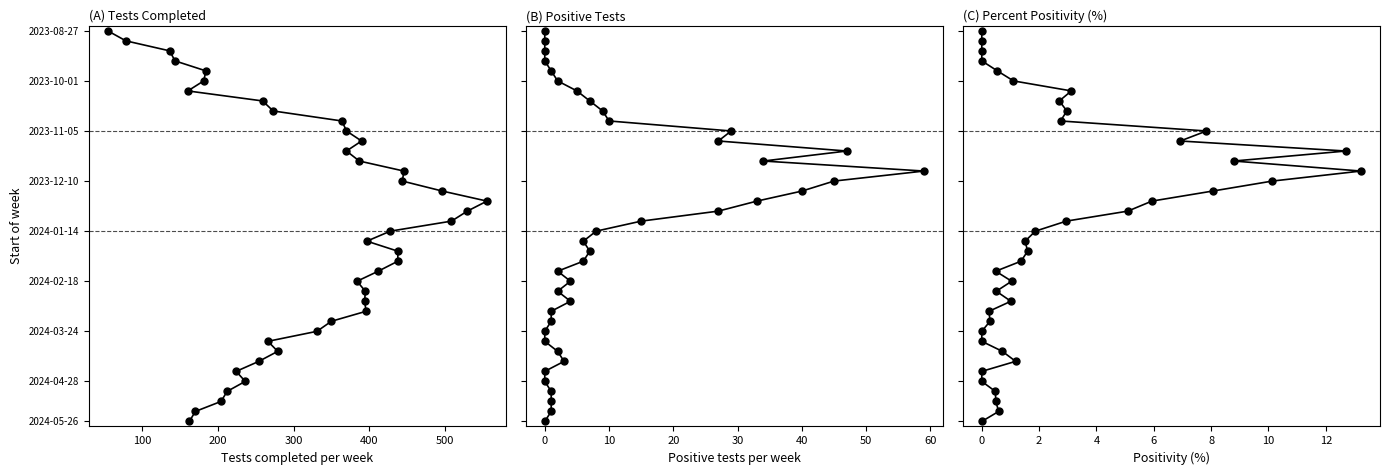

How many lines are shown in the chart?

3